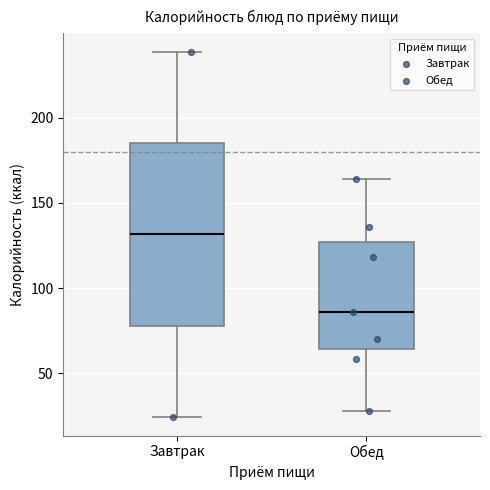

Which box's median line is the highest?

Завтрак